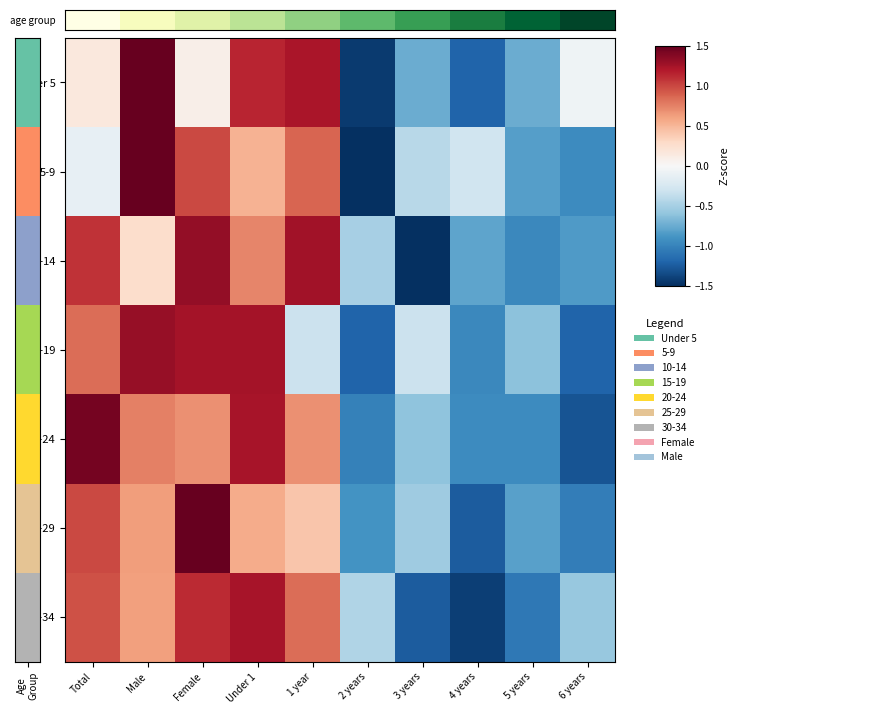

What is the spread (max minus min) of values at 5 years?

2.0